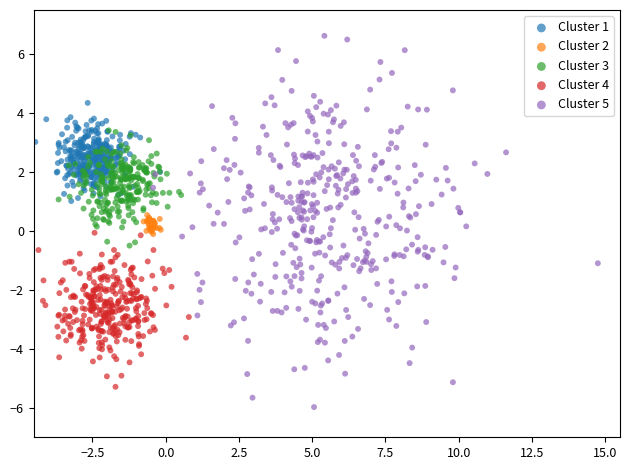

What are all the series names shown in the legend?

Cluster 1, Cluster 2, Cluster 3, Cluster 4, Cluster 5